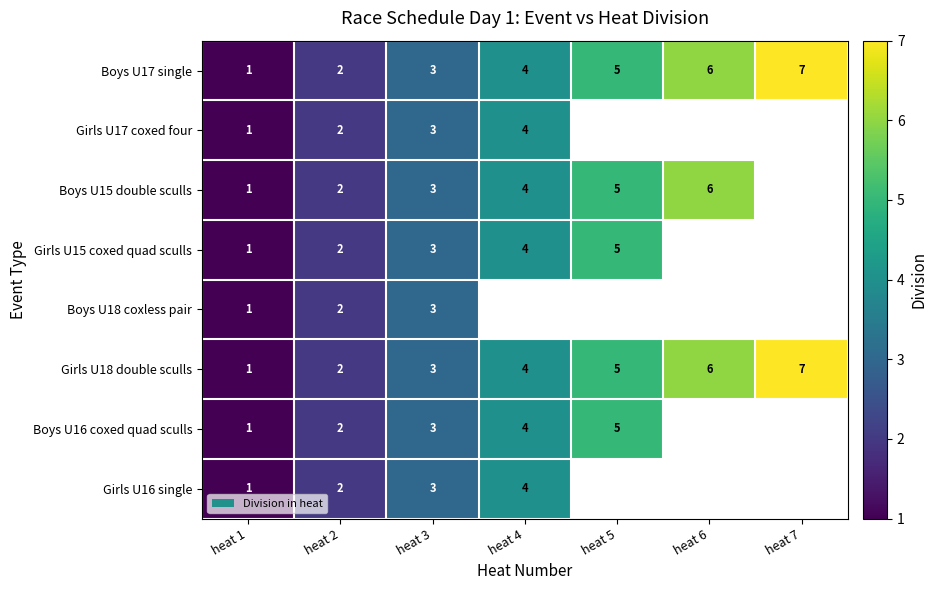

True or false: Girls U17 coxed four has a value of 2 at heat 4.

False